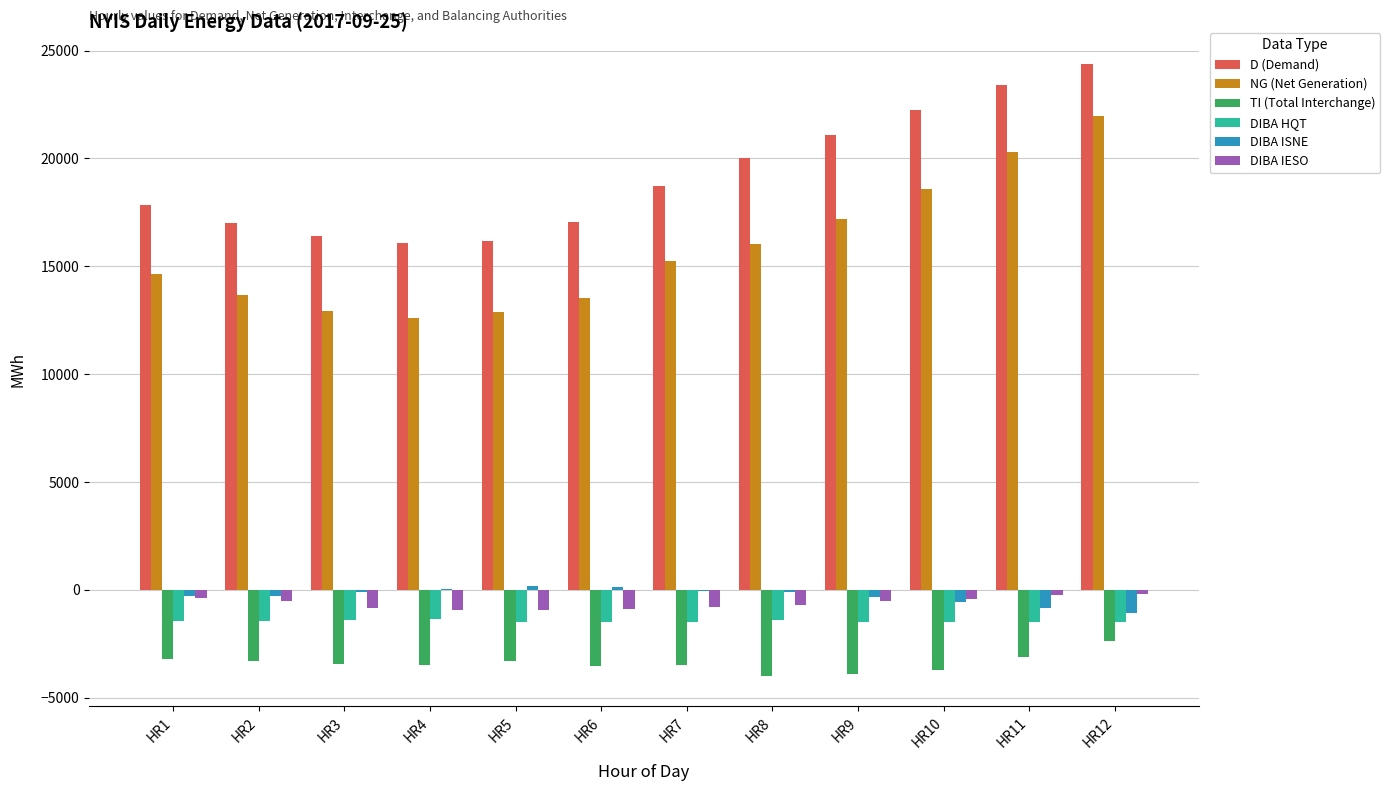

What are all the series names shown in the legend?

D (Demand), NG (Net Generation), TI (Total Interchange), DIBA HQT, DIBA ISNE, DIBA IESO